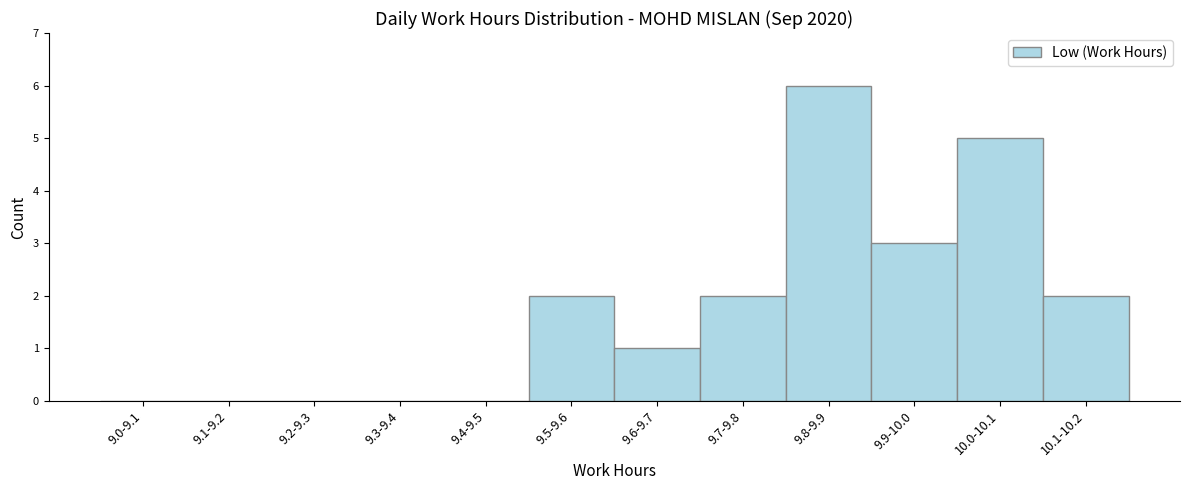

Reading left to right, transcribe all the data shown in this chart.

9.0-9.1=0	9.1-9.2=0	9.2-9.3=0	9.3-9.4=0	9.4-9.5=0	9.5-9.6=2	9.6-9.7=1	9.7-9.8=2	9.8-9.9=6	9.9-10.0=3	10.0-10.1=5	10.1-10.2=2